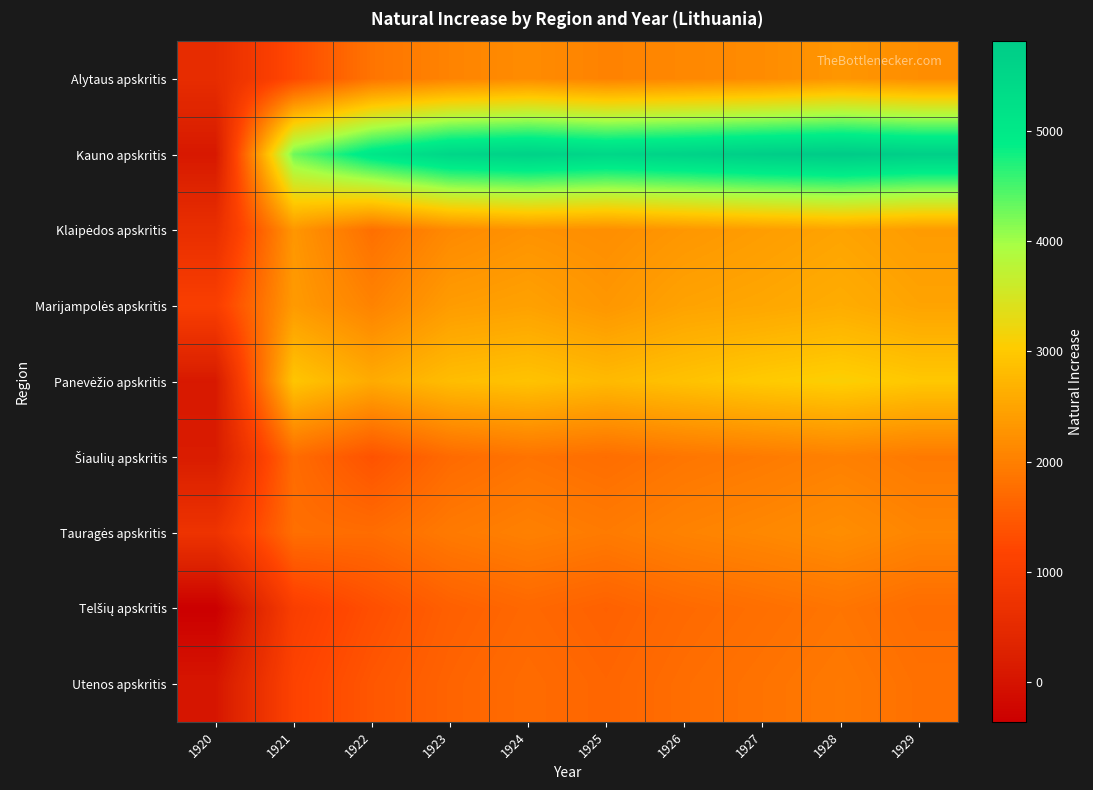

List the series in order of their peak value, highest first.

Kauno apskritis, Panevėžio apskritis, Marijampolės apskritis, Klaipėdos apskritis, Alytaus apskritis, Tauragės apskritis, Šiaulių apskritis, Utenos apskritis, Telšių apskritis